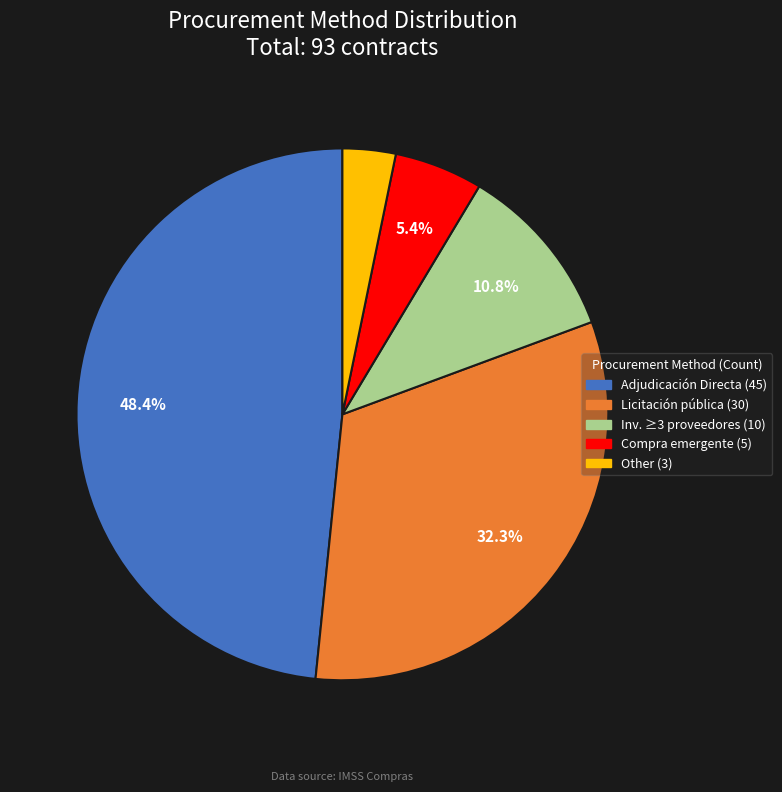

How many slices are in this pie chart?

5